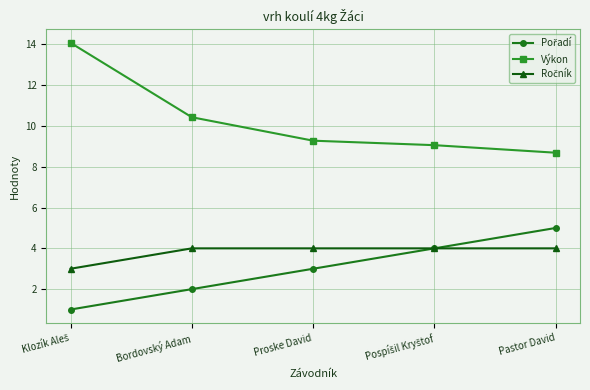

What is the spread (max minus min) of values at Bordovský Adam?

8.4